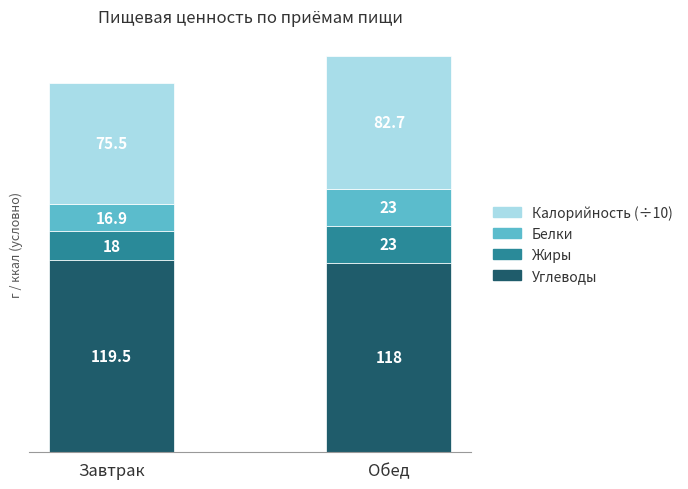

What is the difference between the Углеводы values at Обед and Завтрак?

1.5